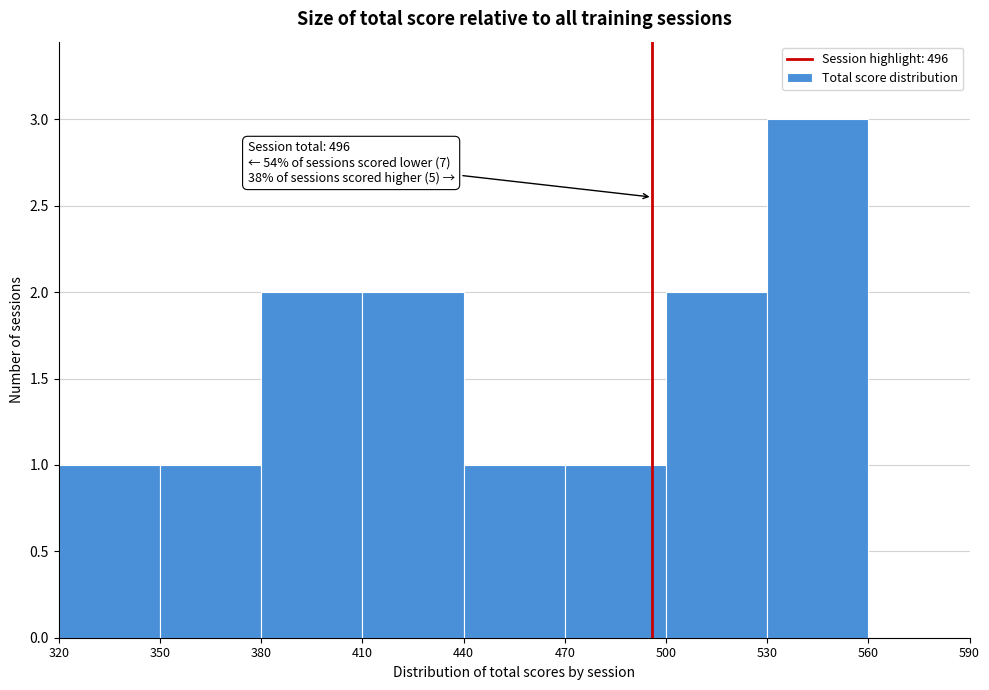

Which range on the x-axis has the tallest bar?

530 to 560